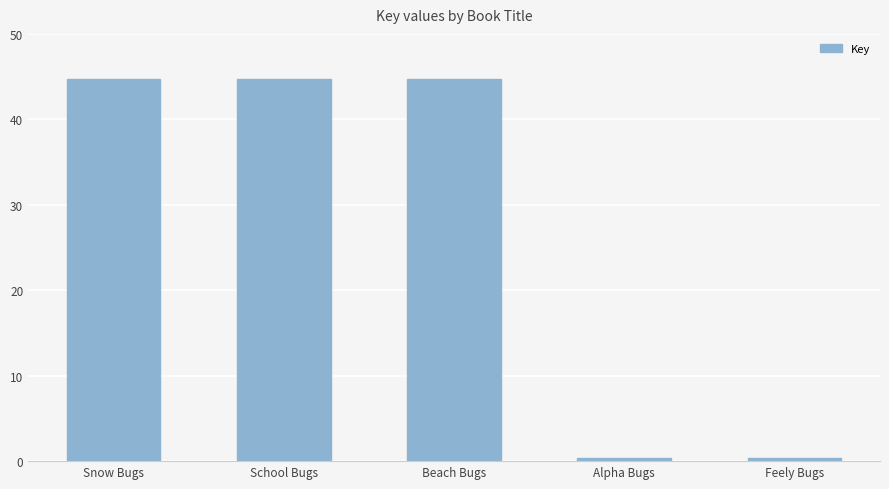

Are the bars horizontal?

No